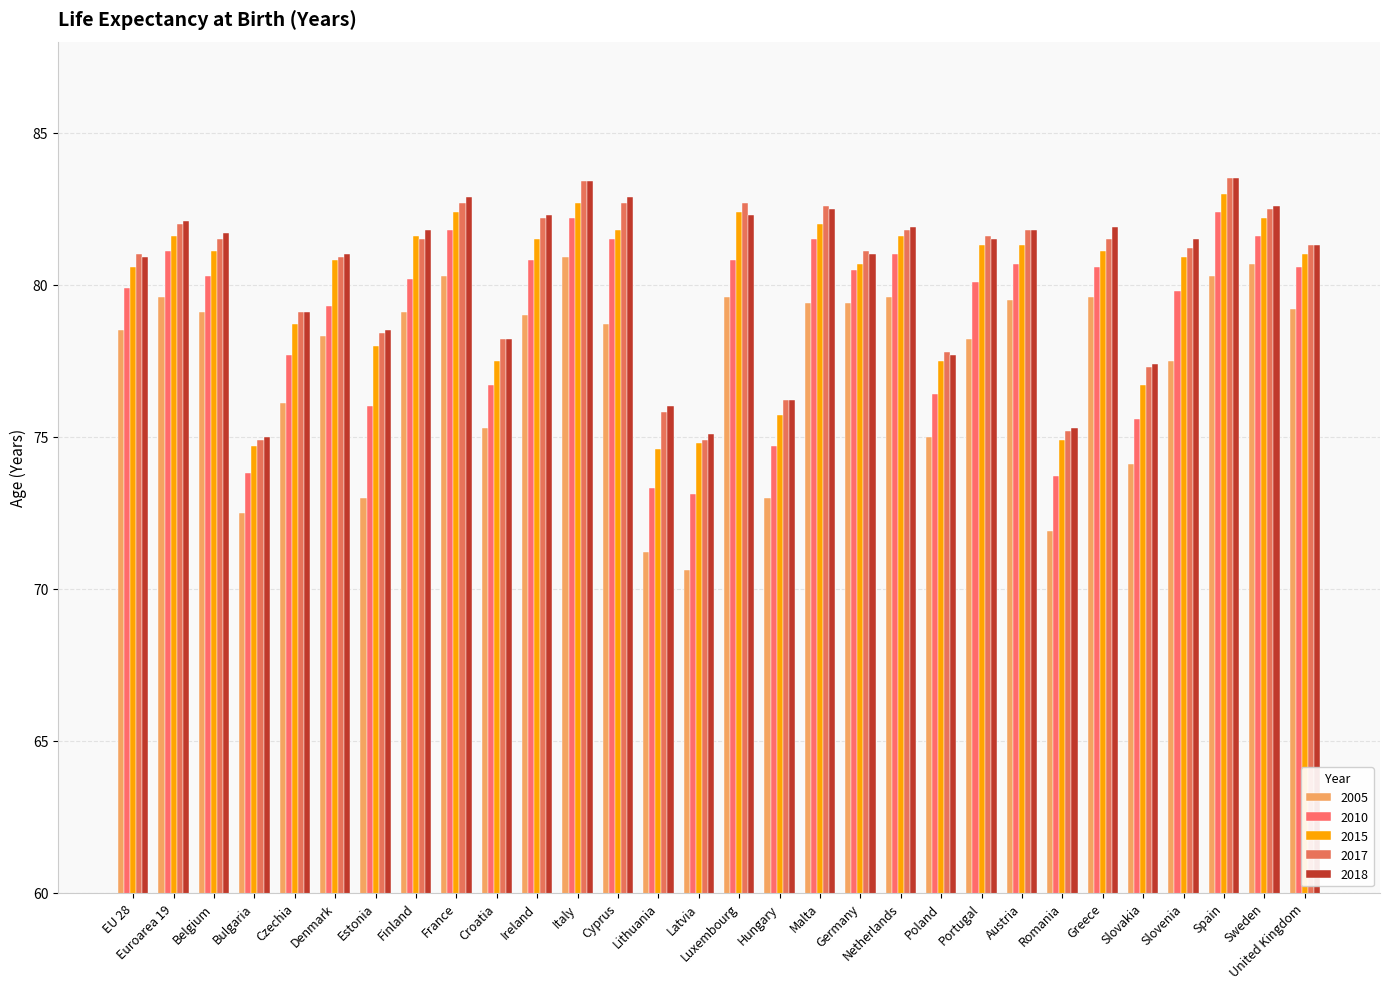

Is it true that 2005 equals 135.9 at Sweden?

False